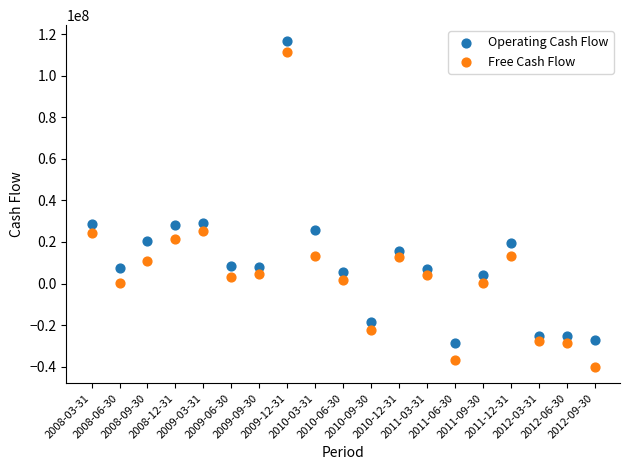

Which series contains the lowest Y value?

Free Cash Flow